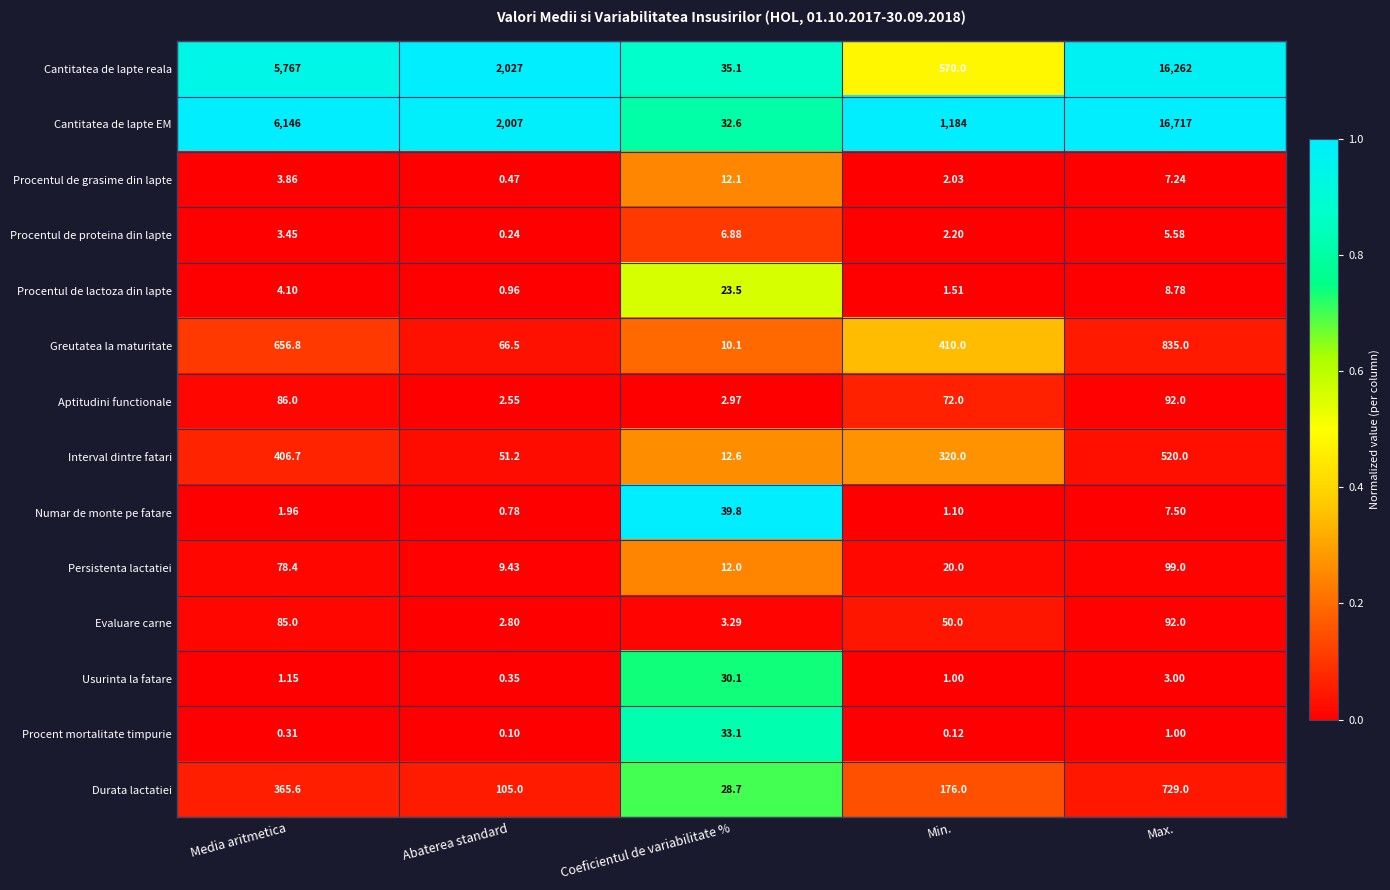

At how many categories does at least one series exceed 0?

5